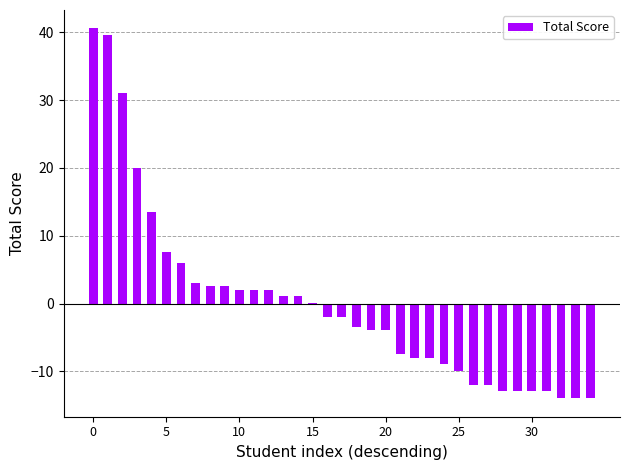

What is the greatest value displayed?

40.6